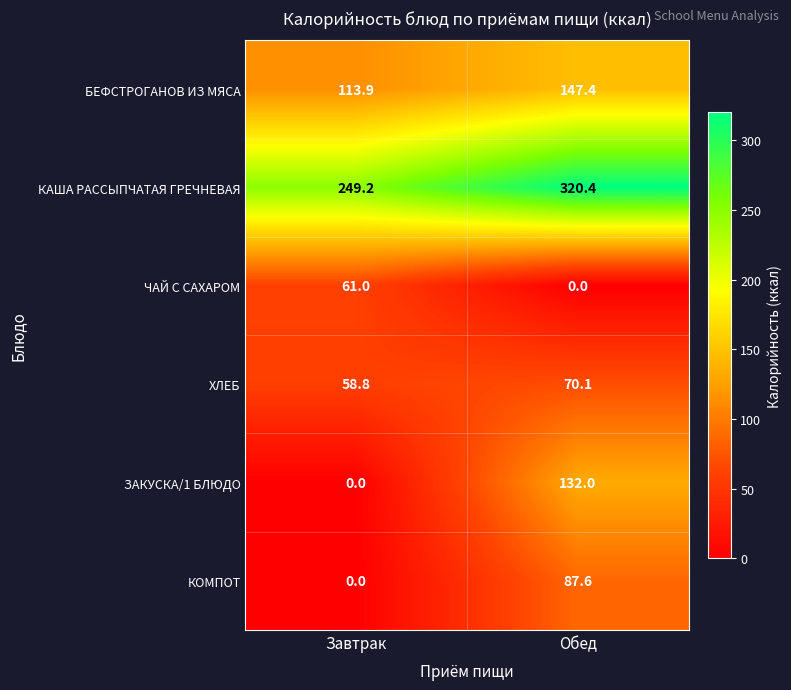

What is the total value across all series at Обед?

757.5